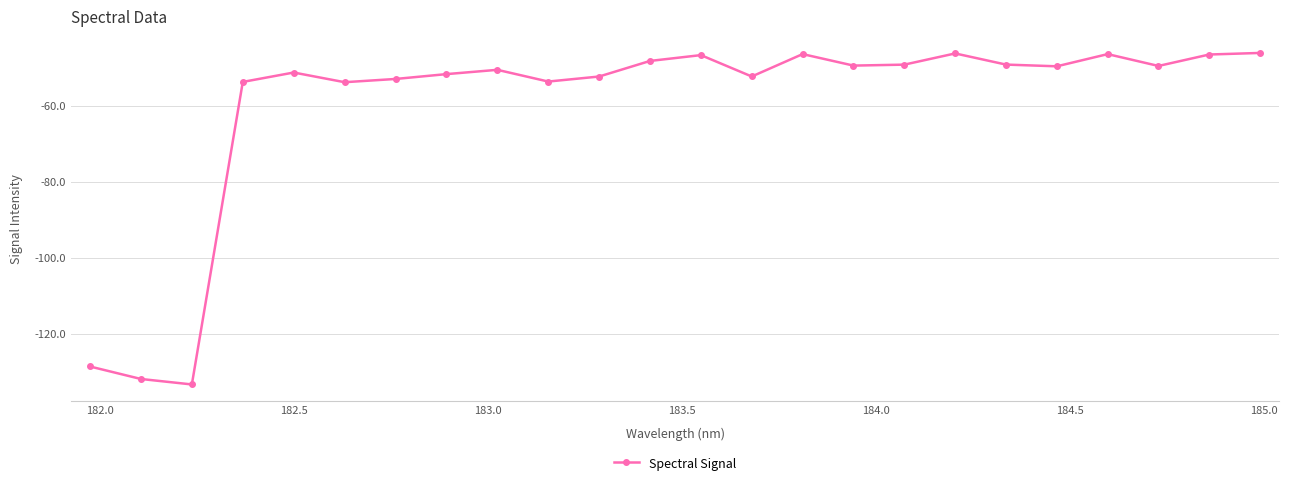

What is the average value?

-60.0